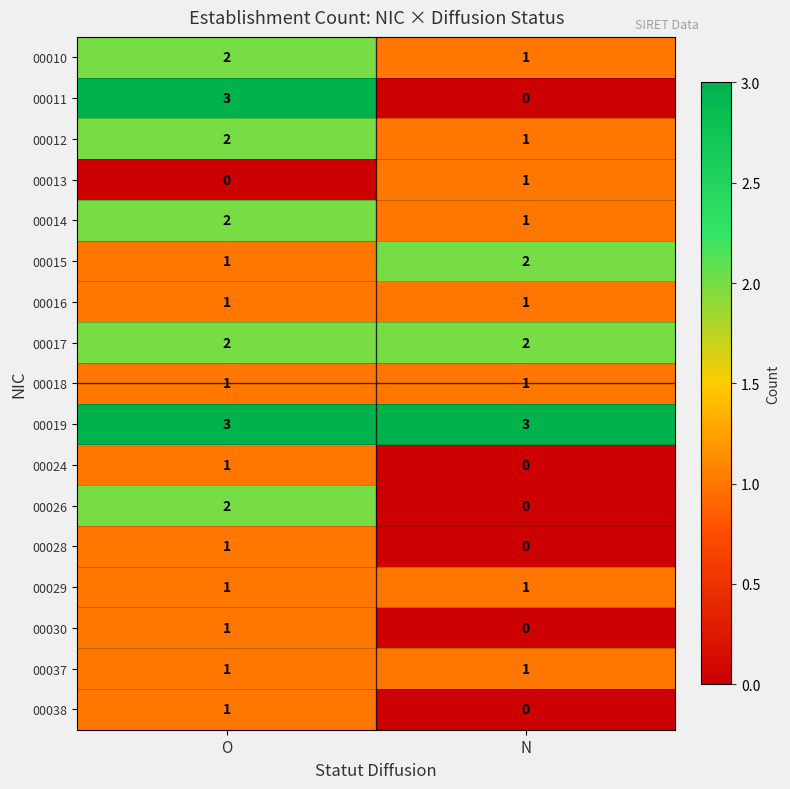

What is the total value across all series at O?

25